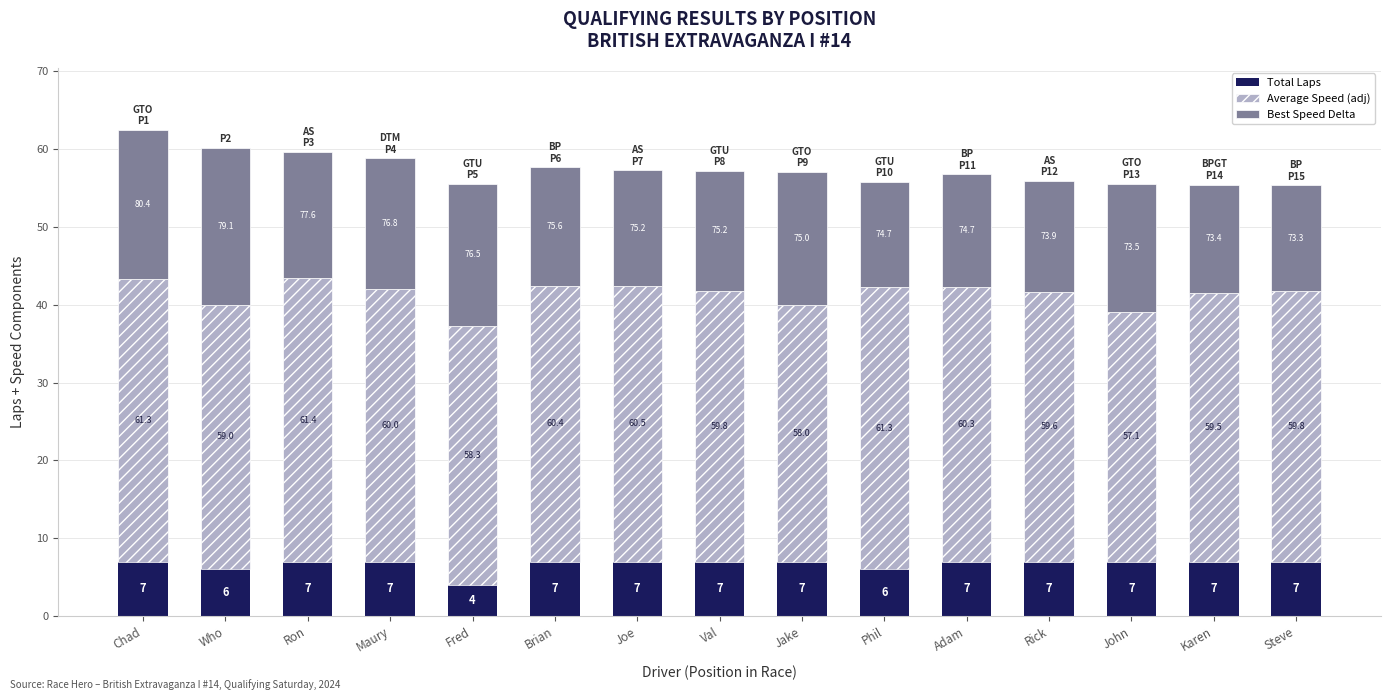

Are the bars grouped side by side (vs. stacked)?

No